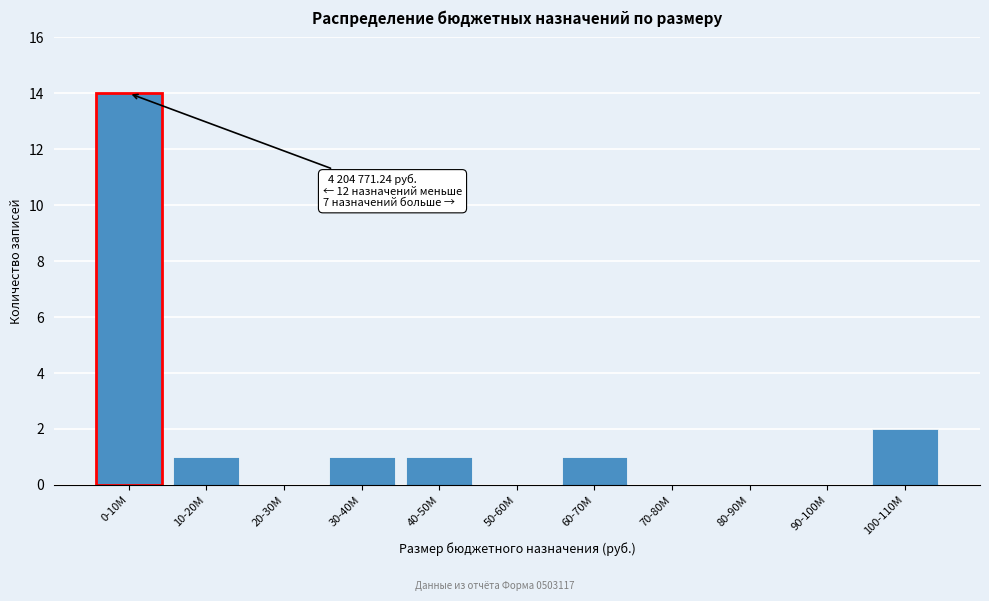

Reading right to left, transcribe all the data shown in this chart.

100-110M=2	90-100M=0	80-90M=0	70-80M=0	60-70M=1	50-60M=0	40-50M=1	30-40M=1	20-30M=0	10-20M=1	0-10M=14